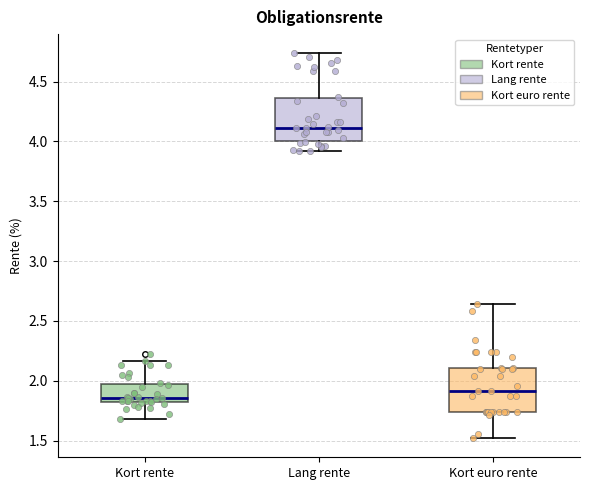

Reading left to right, transcribe this box plot: for each box, give where its median line is, the range the box spans, and where its two whiskers end, as read against the y-axis. The values are not printed on the chart, so give them approximately, as read against the axis.

Kort rente: median 1.85 (just above the box's lower edge), box 1.85 to 2.00, whiskers 1.70 to 2.15
Lang rente: median 4.10, box 4.00 to 4.35, whiskers 3.90 to 4.75
Kort euro rente: median 1.90, box 1.75 to 2.10, whiskers 1.50 to 2.65